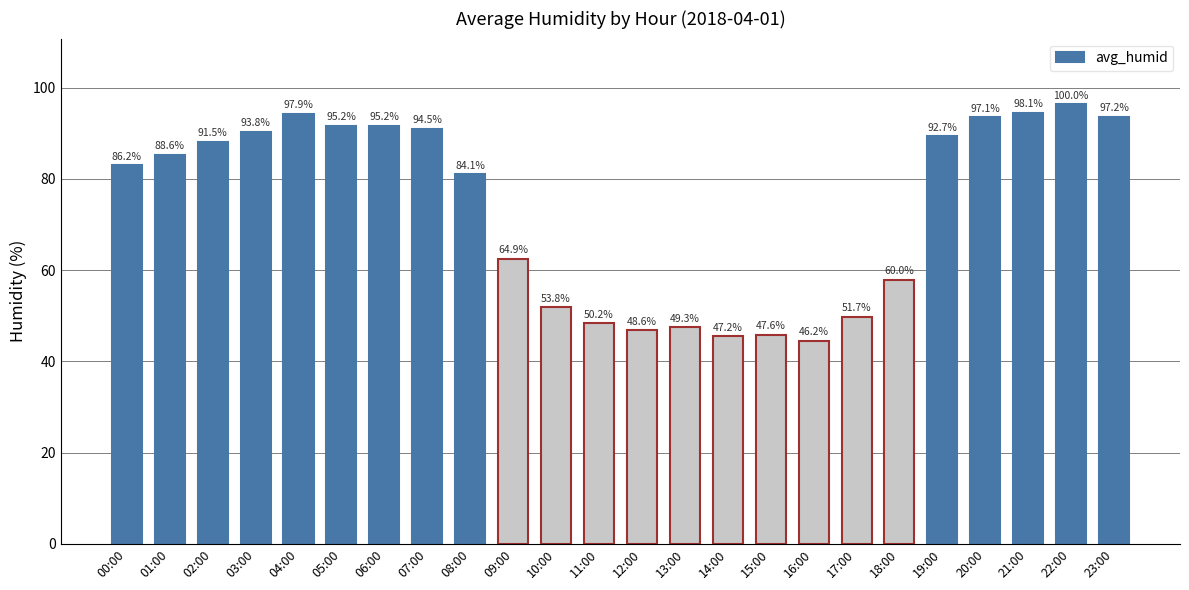

Which category has the highest value across all series?

22:00